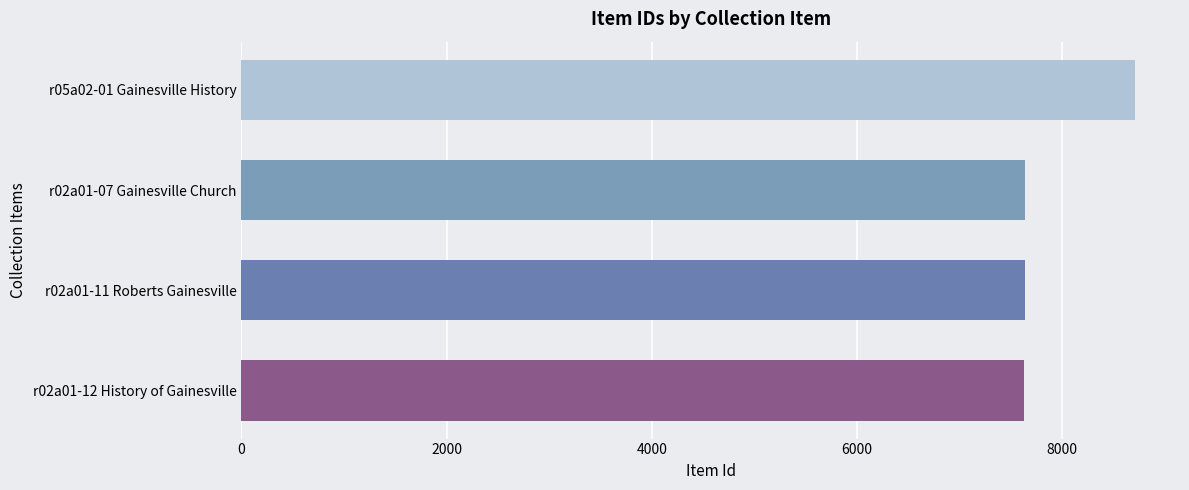

What is the greatest value displayed?

8712